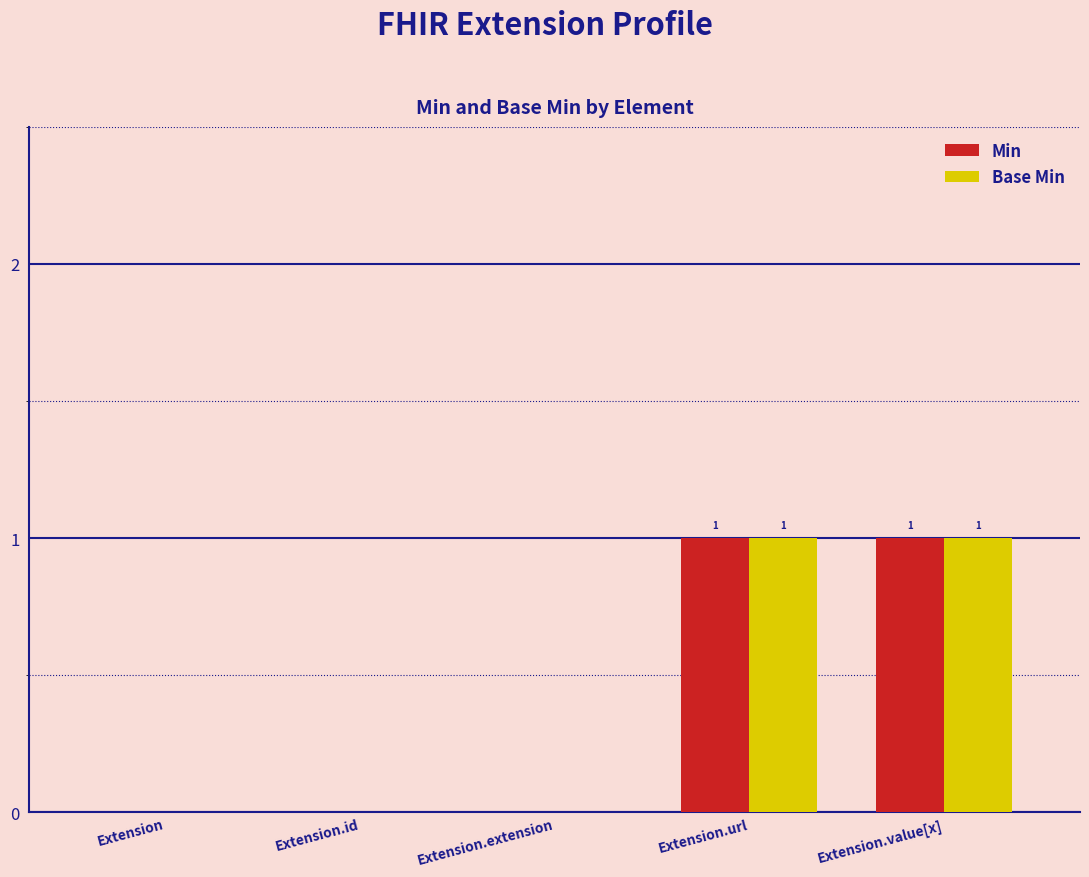

How many Min values are between 0 and 1?

5